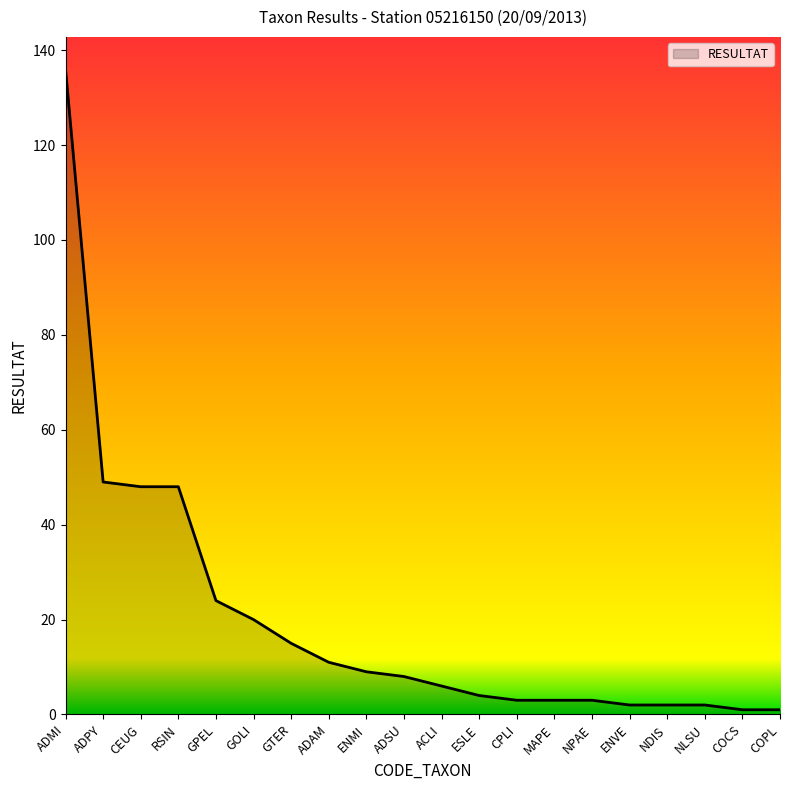

What value does the data have at ENMI?

9